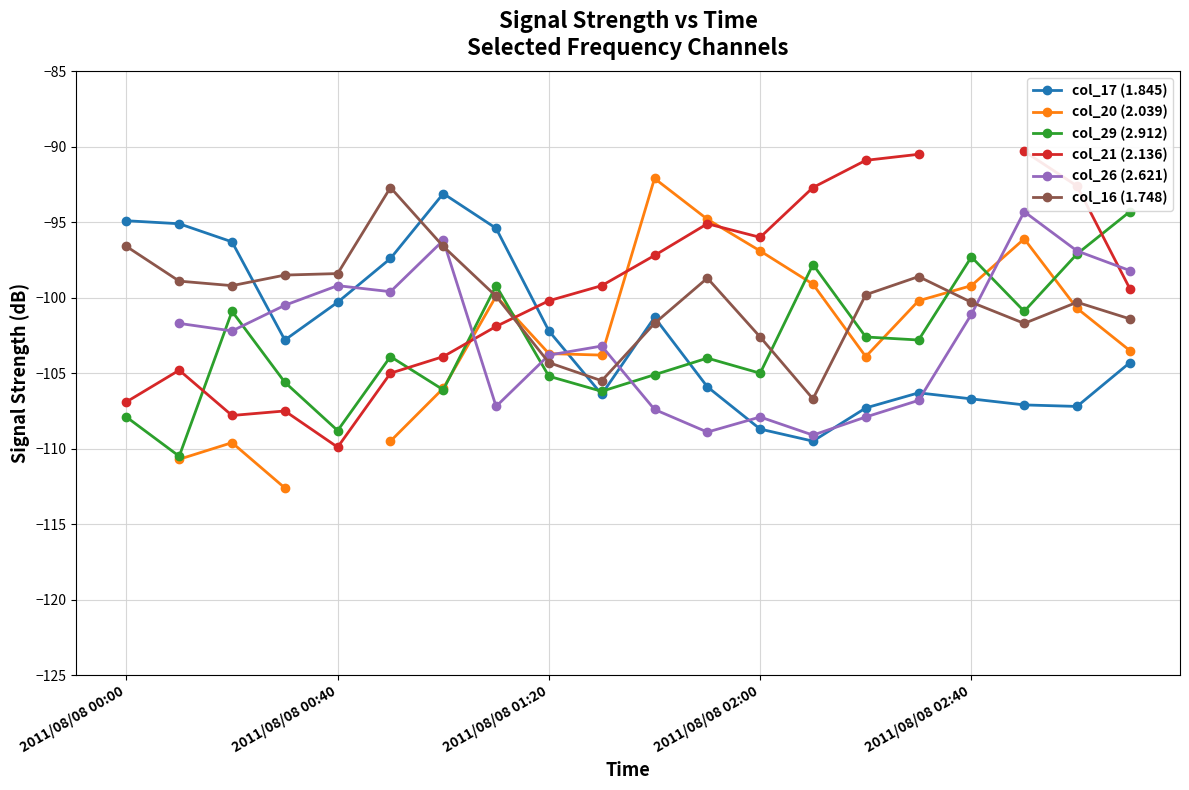

What is the average value of the col_17 (1.845) series?

-102.4